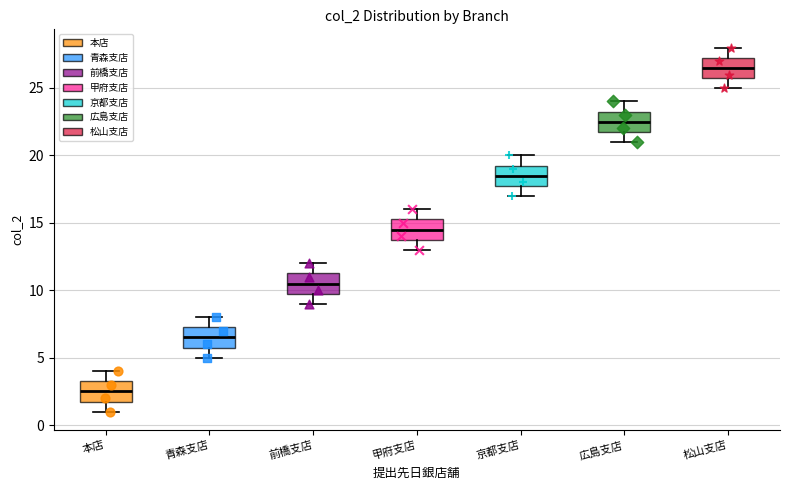

Reading left to right, transcribe this box plot: for each box, give where its median line is, the range the box spans, and where its two whiskers end, as read against the y-axis. The values are not printed on the chart, so give them approximately, as read against the axis.

本店: median 2.5, box 2.0 to 3.5, whiskers 1.0 to 4.0
青森支店: median 6.5, box 6.0 to 7.5, whiskers 5.0 to 8.0
前橋支店: median 10.5, box 10.0 to 11.5, whiskers 9.0 to 12.0
甲府支店: median 14.5, box 14.0 to 15.5, whiskers 13.0 to 16.0
京都支店: median 18.5, box 18.0 to 19.5, whiskers 17.0 to 20.0
広島支店: median 22.5, box 22.0 to 23.5, whiskers 21.0 to 24.0
松山支店: median 26.5, box 26.0 to 27.5, whiskers 25.0 to 28.0